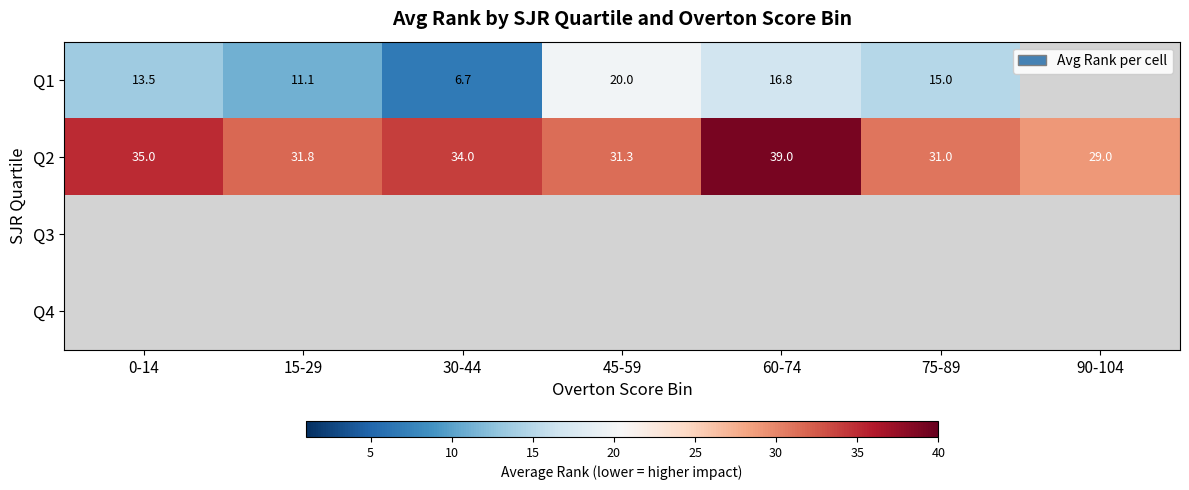

How many distinct data groups are displayed?

4